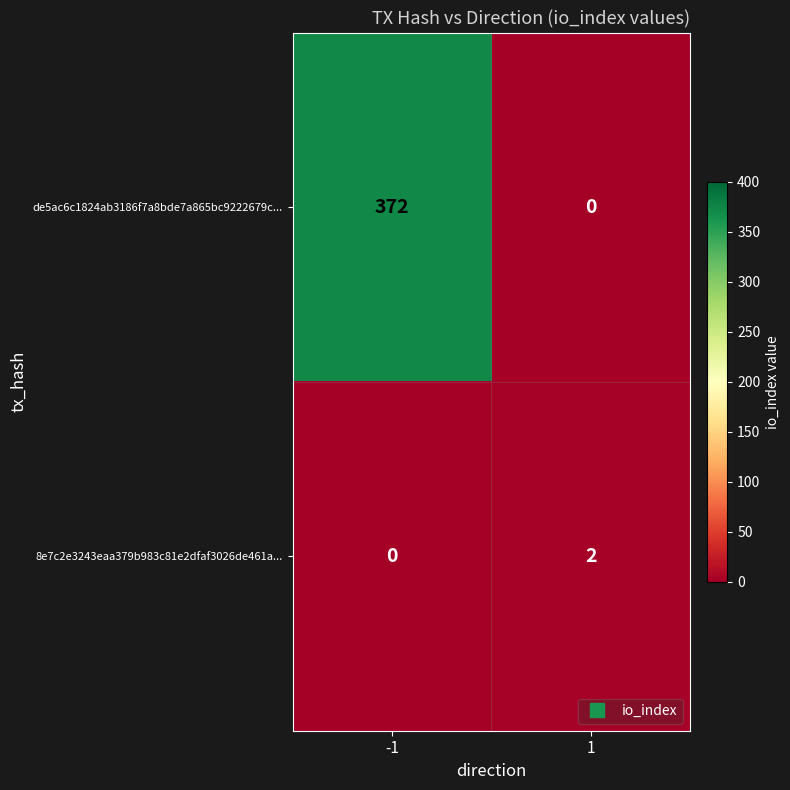

What is the sum of the de5ac6c1824ab3186f7a8bde7a865bc9222679c... values at 1 and -1?

372